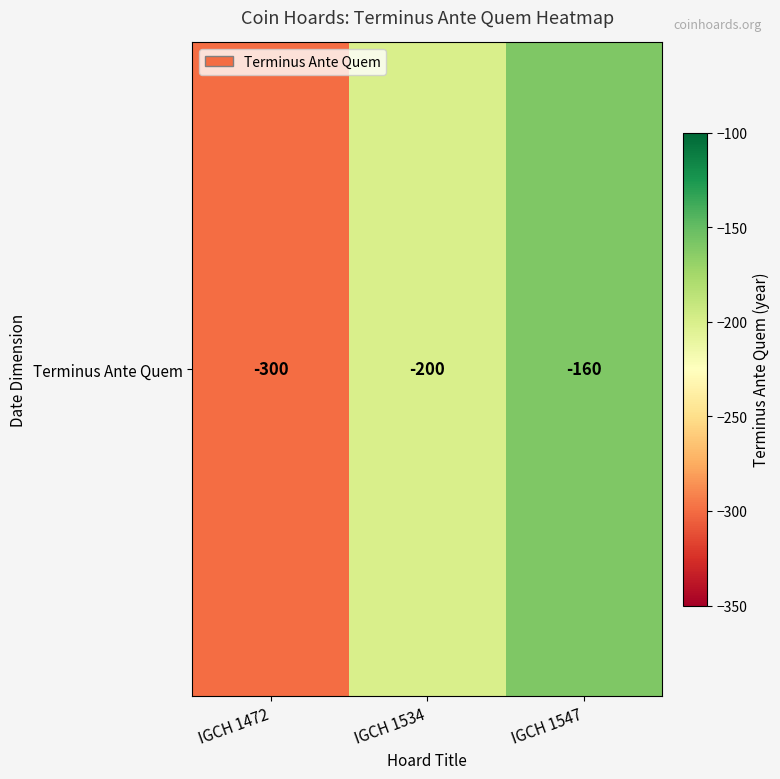

What is the difference between the maximum and second lowest values?

40